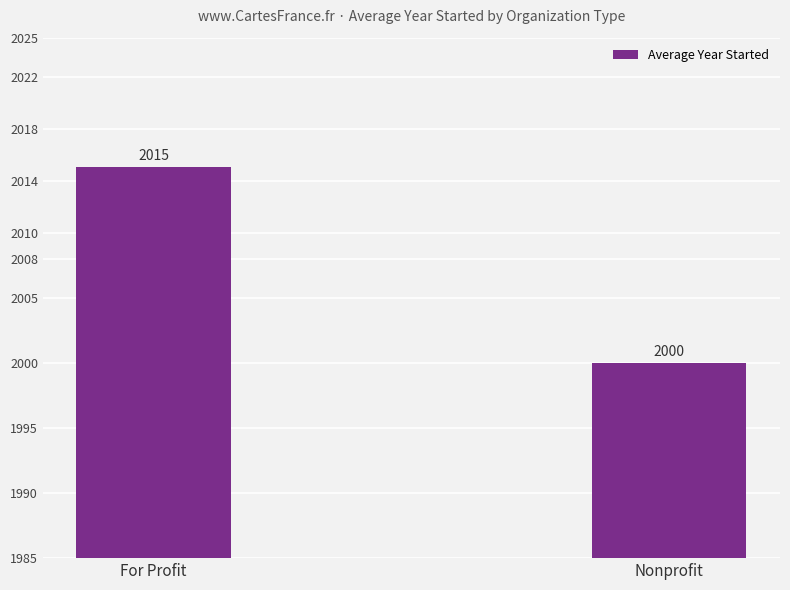

What is the ratio of the value at For Profit to the value at Nonprofit?

1.0